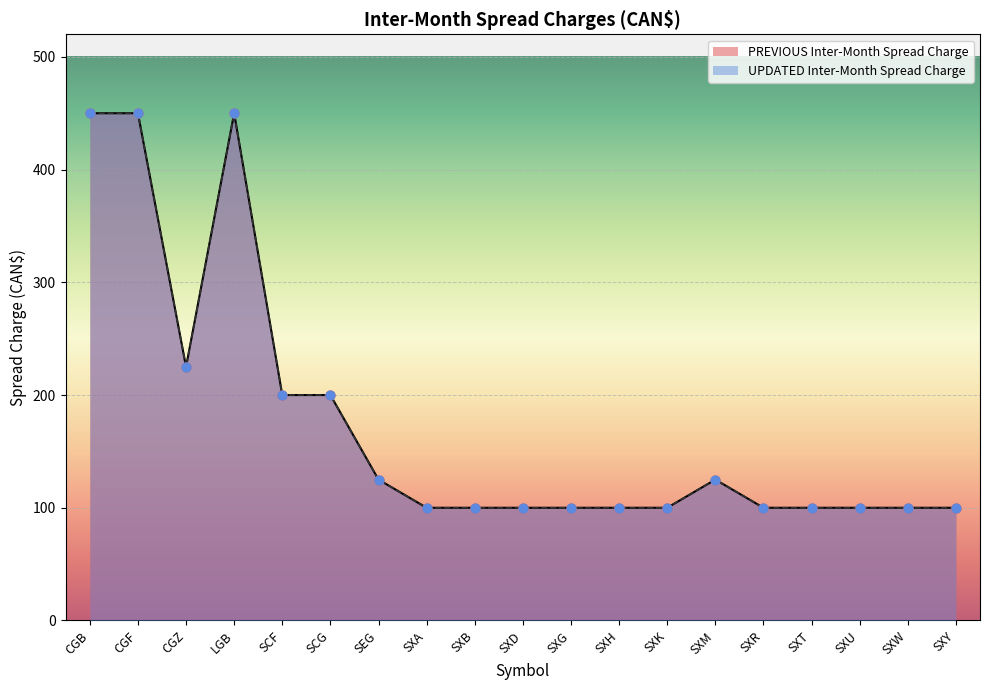

At how many categories does at least one series exceed 195?

6